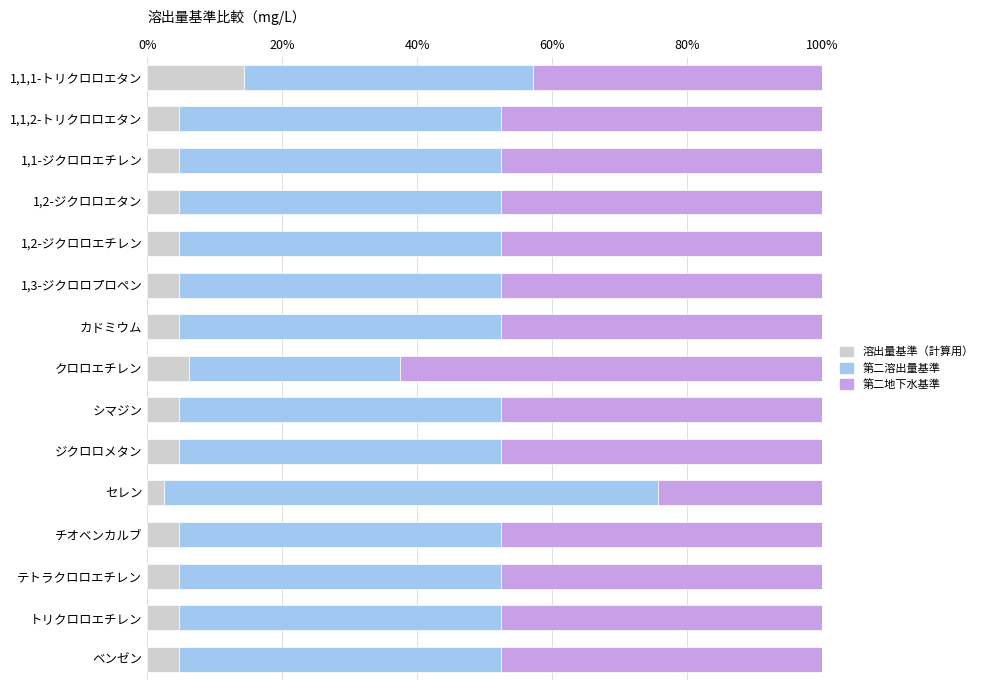

Is it true that 溶出量基準（計算用） equals 4.8 at ベンゼン?

True